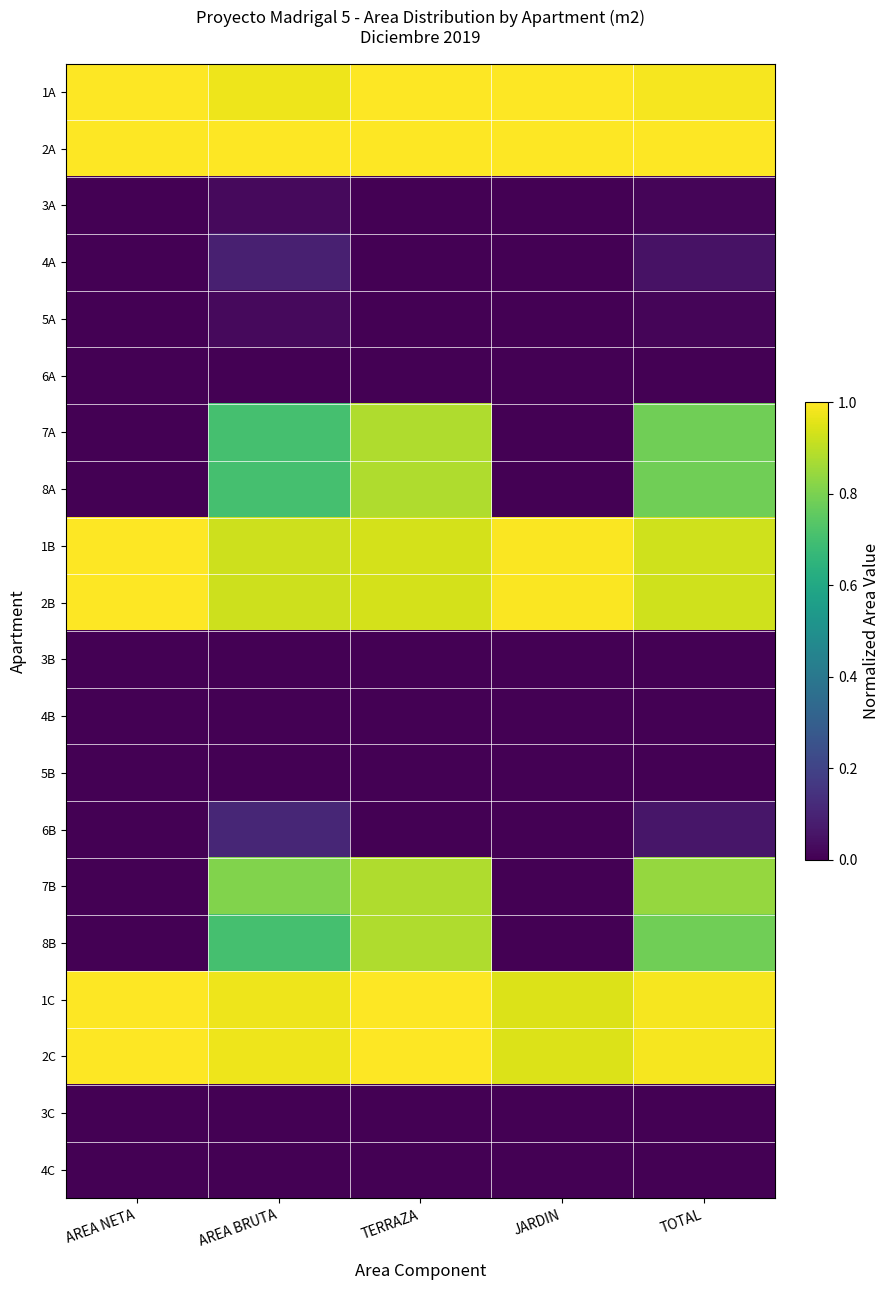

Which series changed the most between AREA BRUTA and JARDIN?

7B